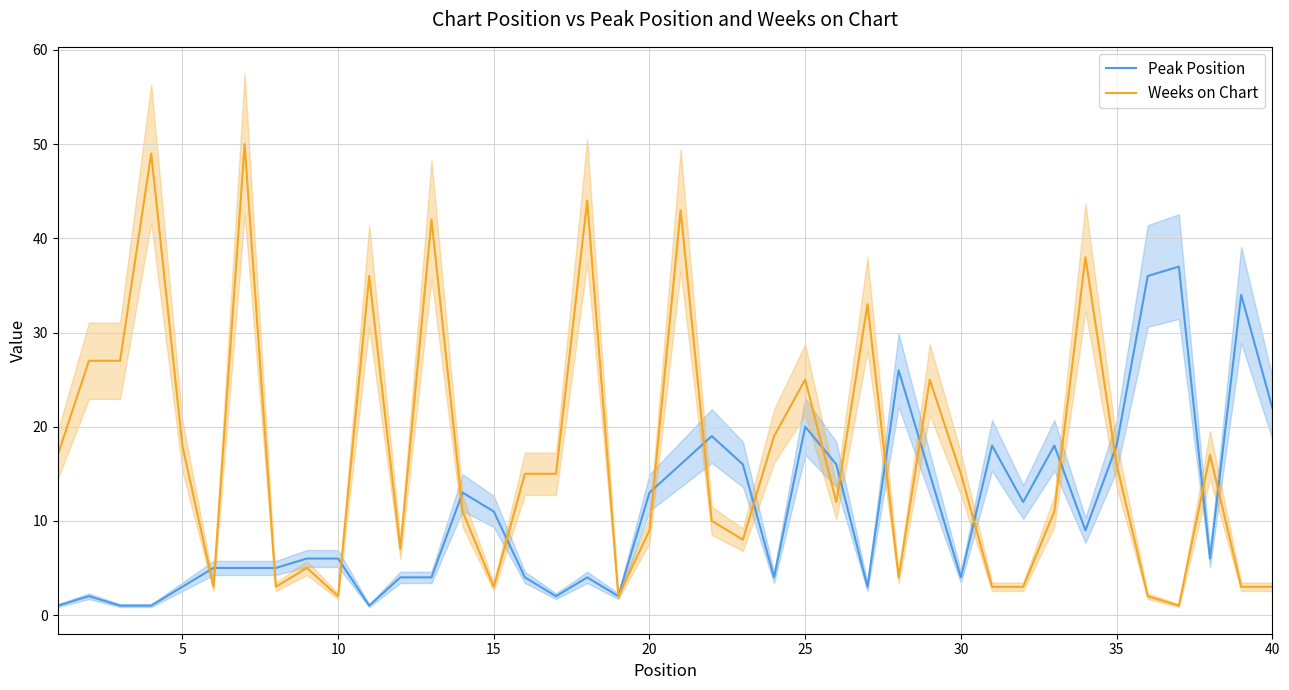

True or false: Peak Position has a value of 12 at 35.

False